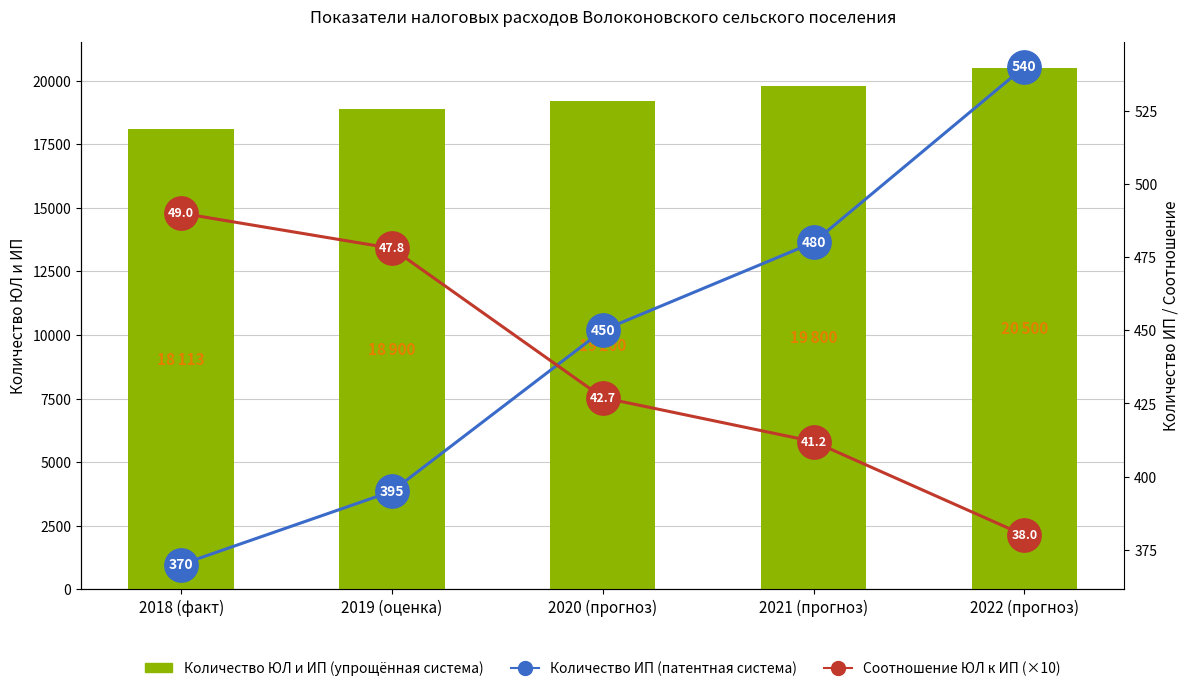

What is the label of the 5th bar from the right?

2018 (факт)